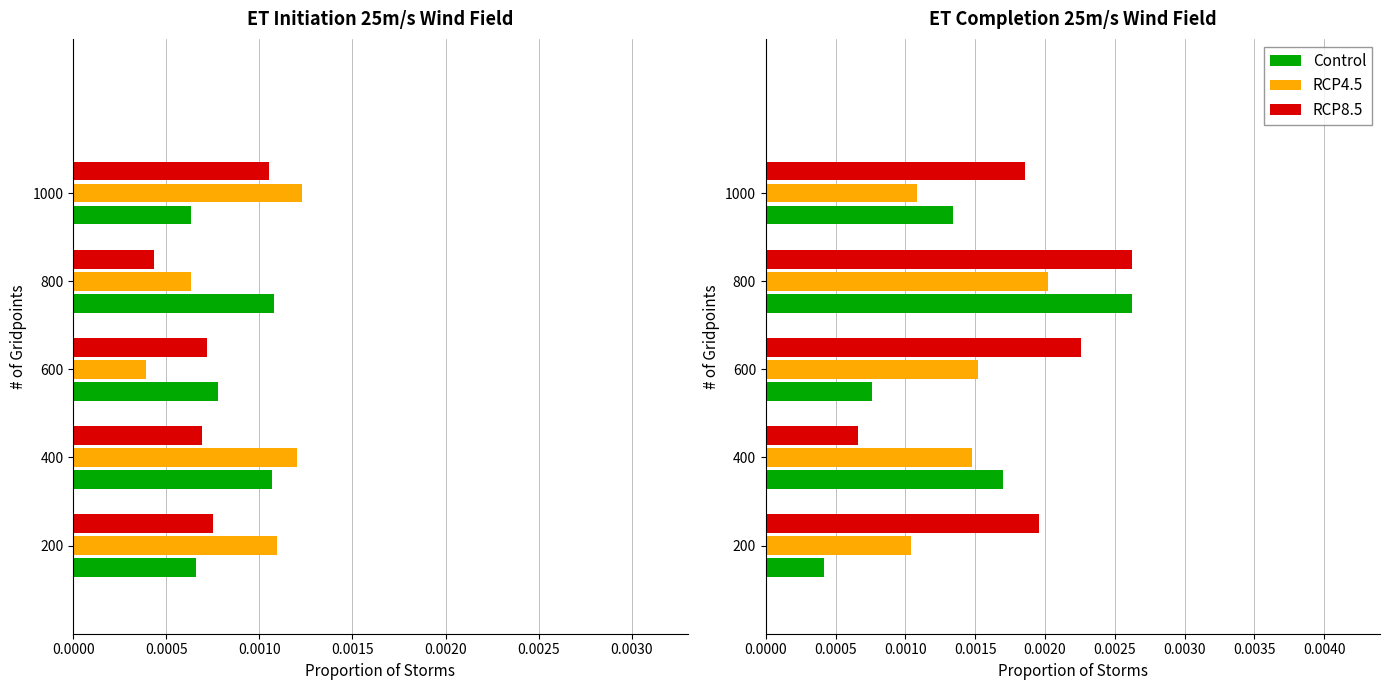

Which series changed the most between 600 and 800?

Control